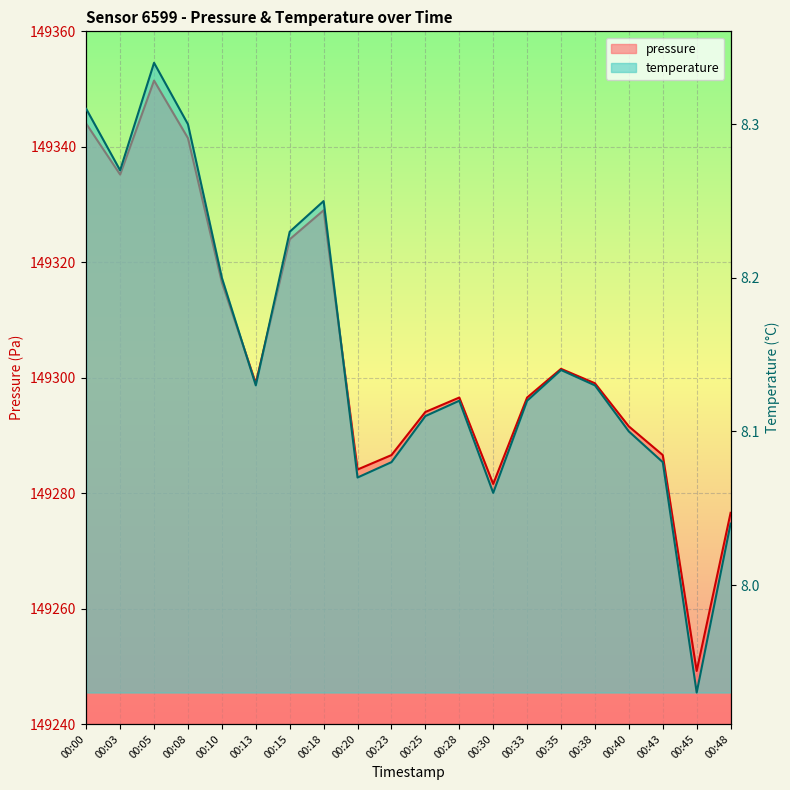

Rank the series at 00:48 from highest to lowest value.

pressure, temperature